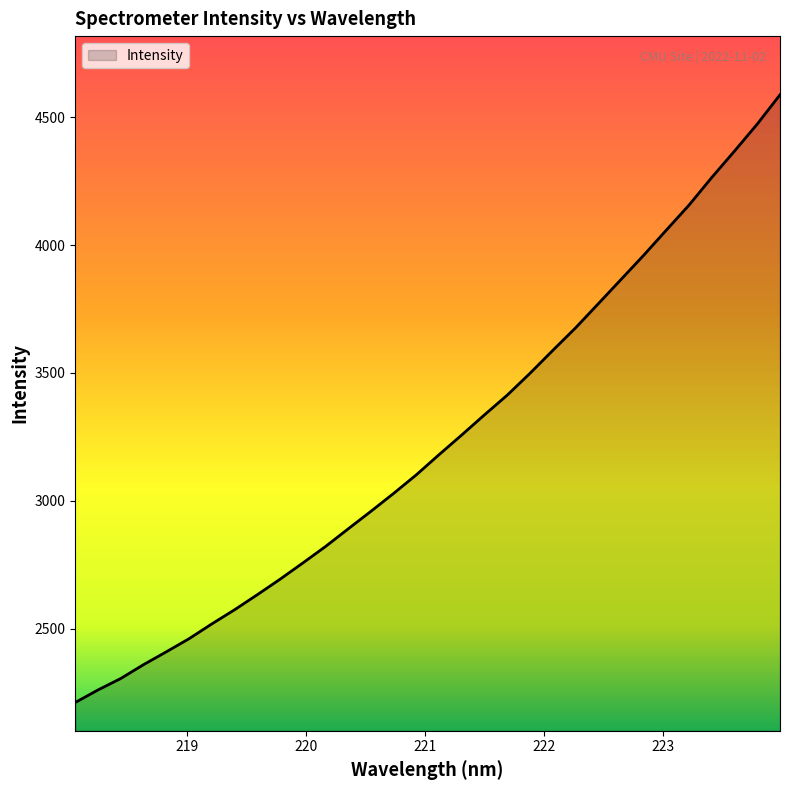

What is the maximum value shown in the chart?

4587.2